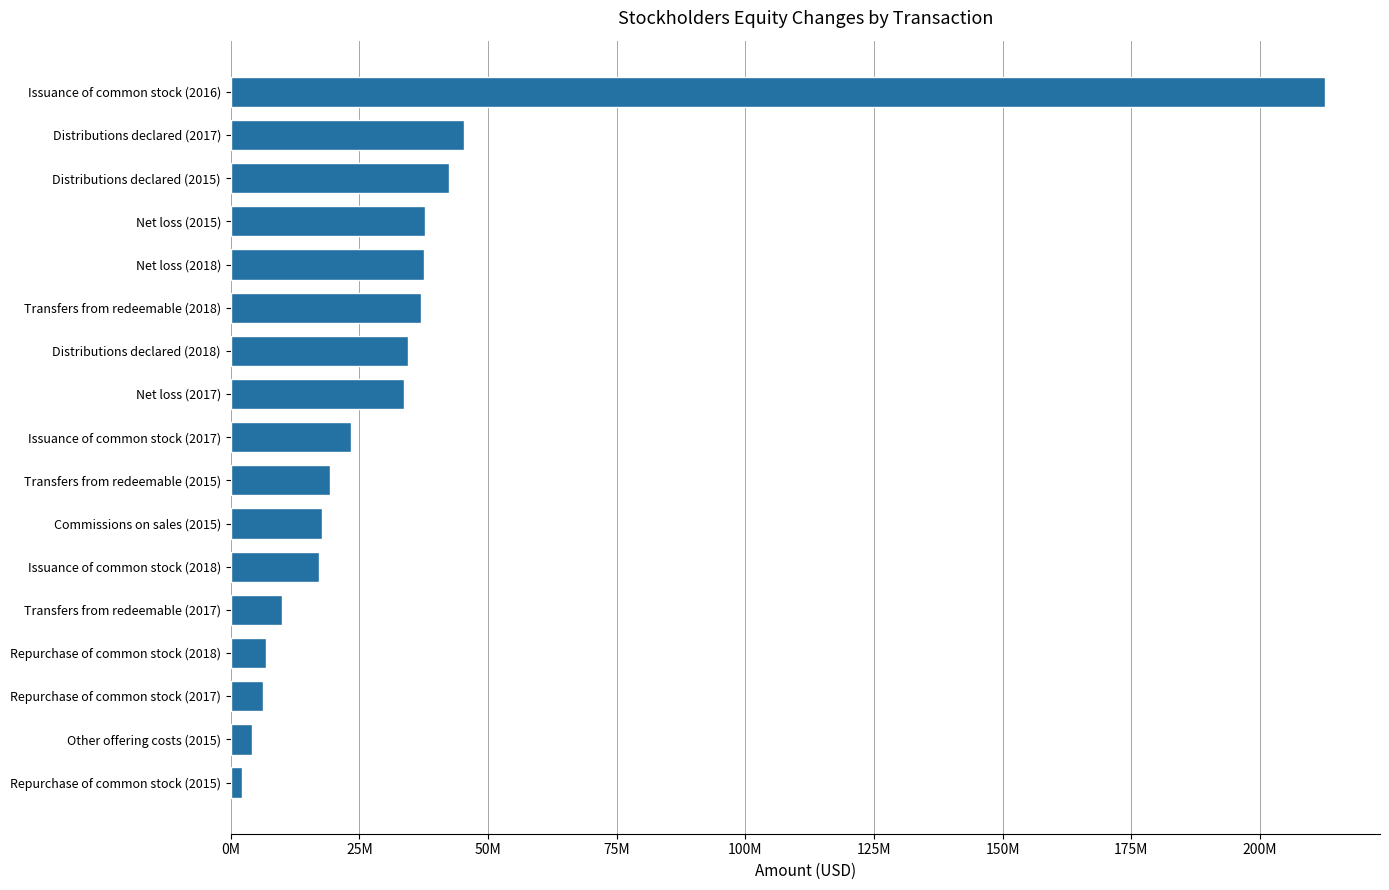

Does the chart contain any negative values?

No